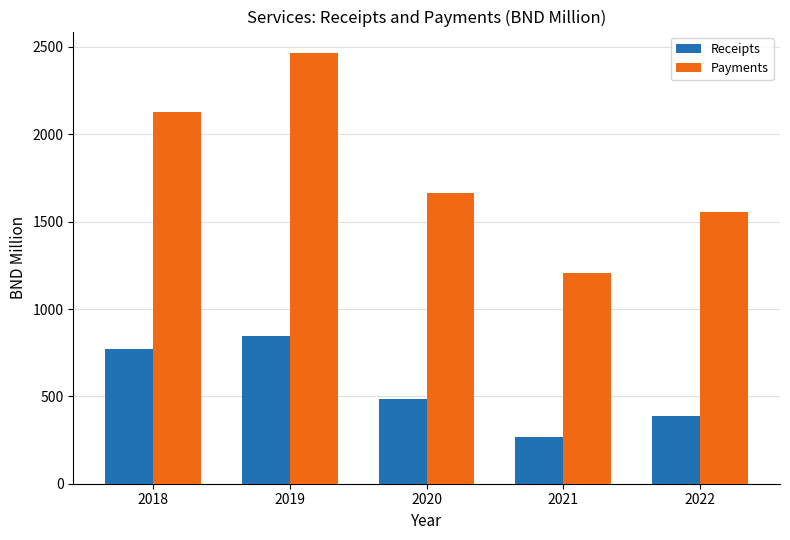

True or false: Payments has a value of 2464.7 at 2019.

True